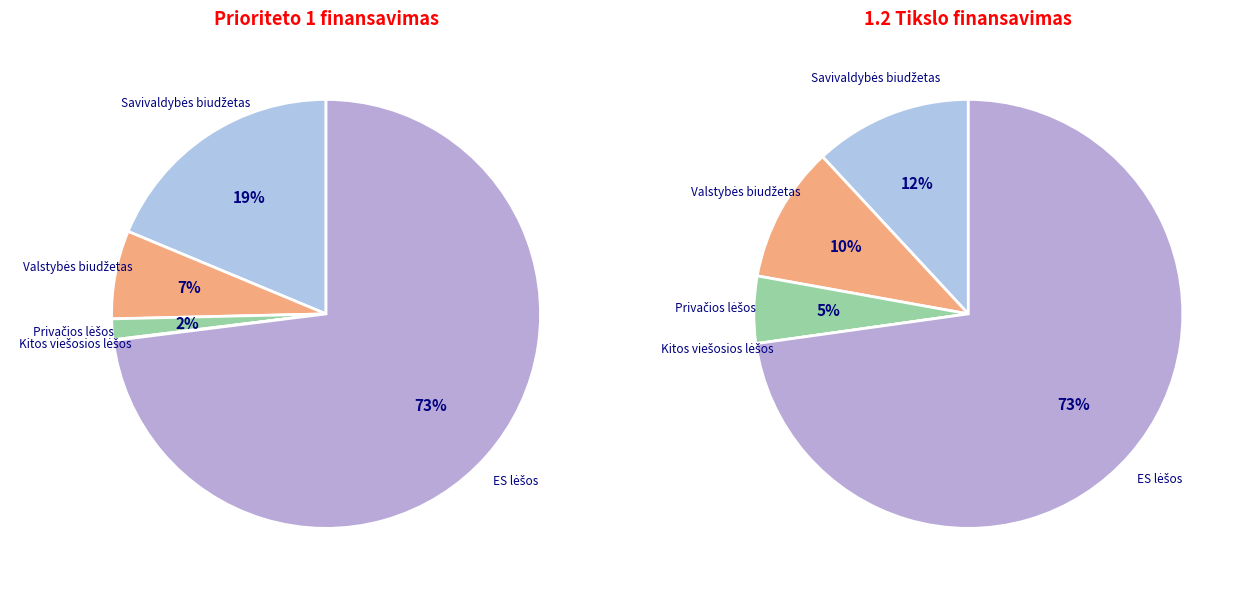

Which has a higher value, Valstybės biudžetas or Savivaldybės biudžetas?

Savivaldybės biudžetas